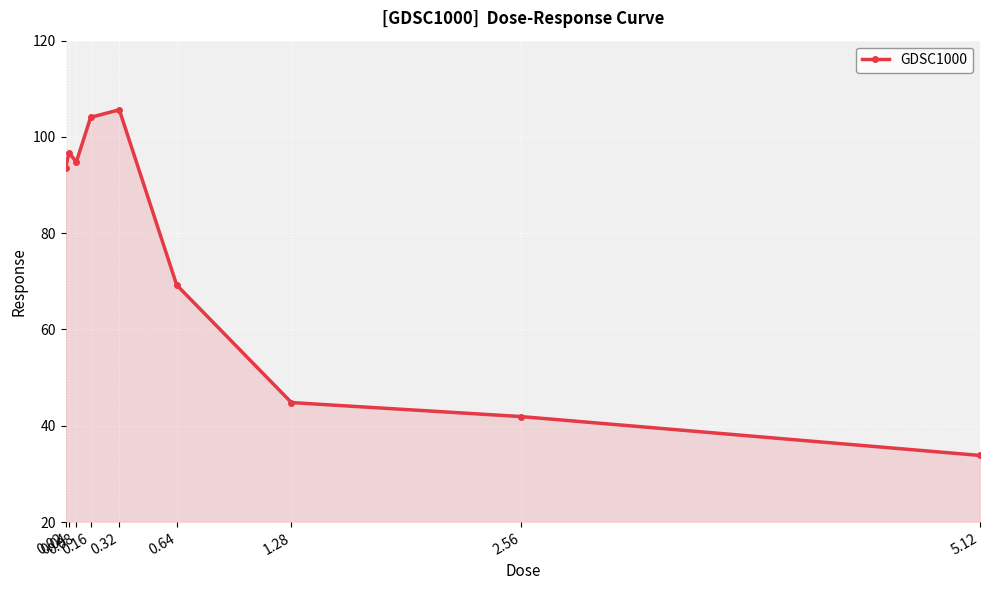

List the labels in order of value, largest first.

0.32, 0.16, 0.04, 0.08, 0.02, 0.64, 1.28, 2.56, 5.12